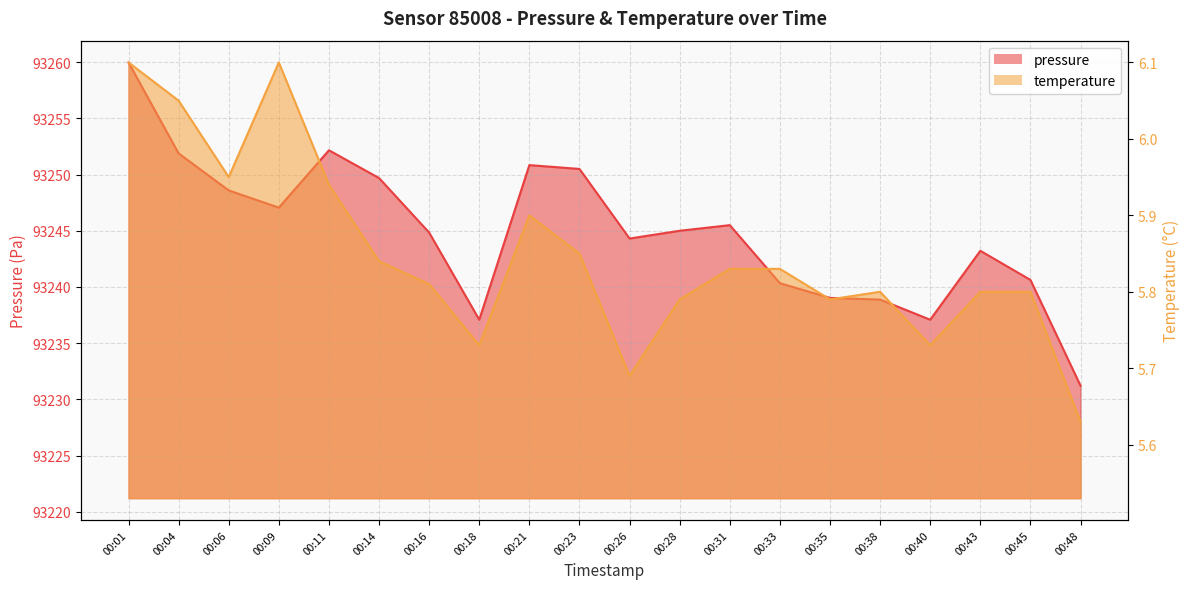

How many interior local peaks does the temperature series have?

3